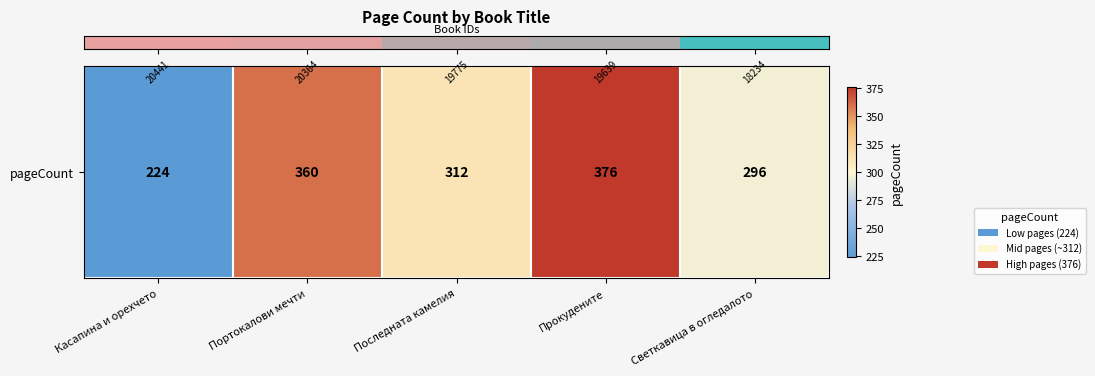

Rank the categories by value from highest to lowest.

Прокудените, Портокалови мечти, Последната камелия, Светкавица в огледалото, Касапина и орехчето